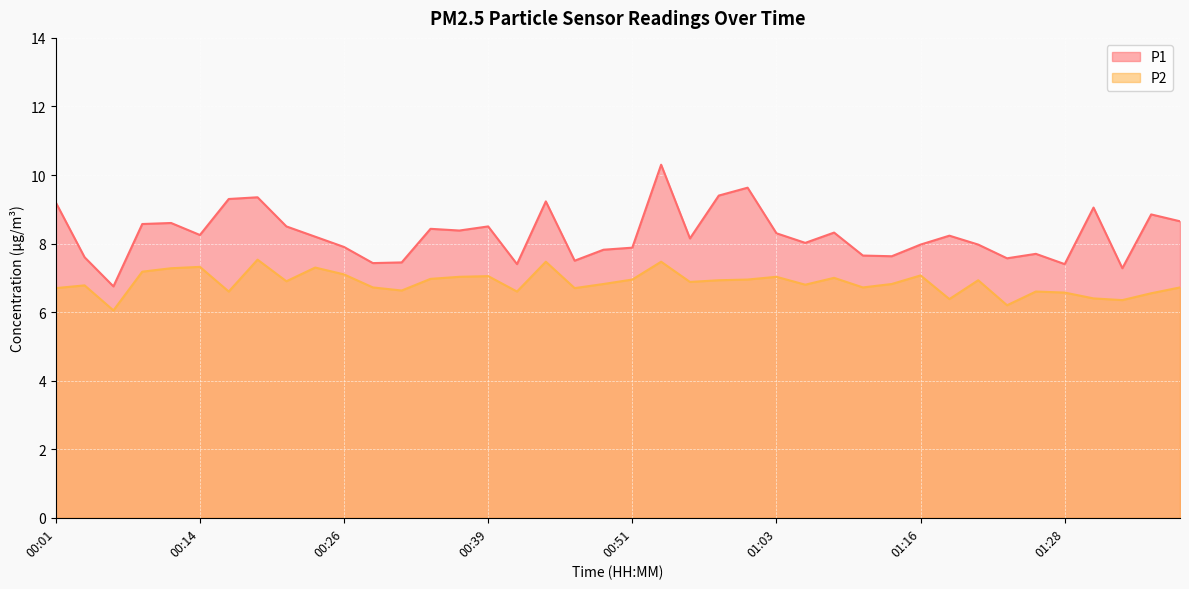

At which label is P1 closest to 8?

01:06